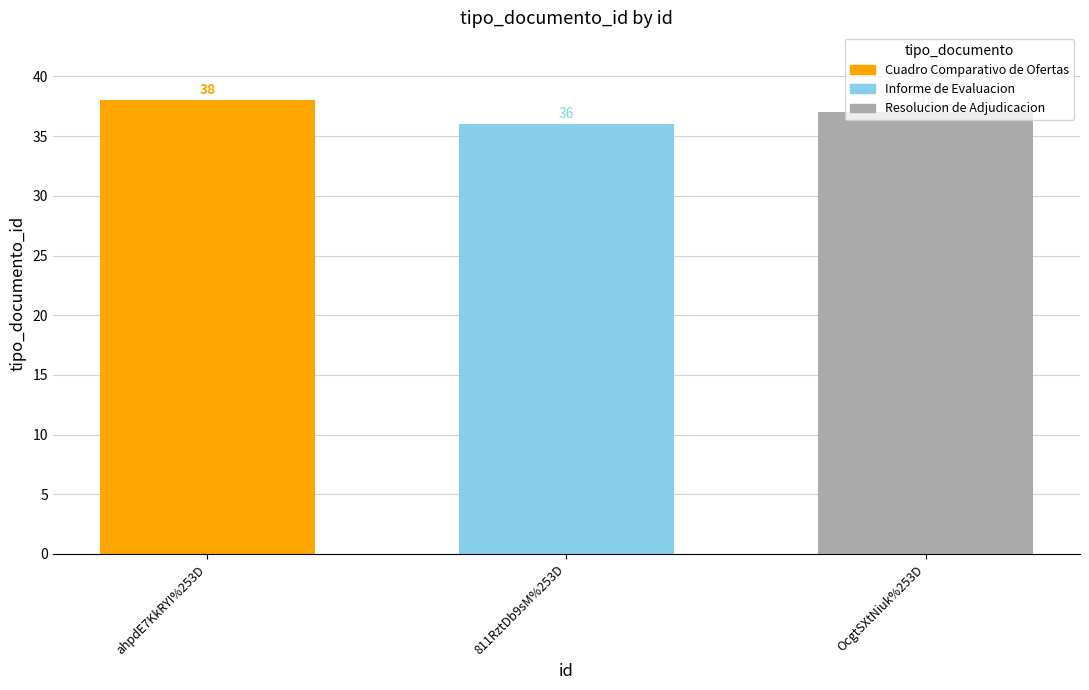

Count the values in the range 36 to 38.

3